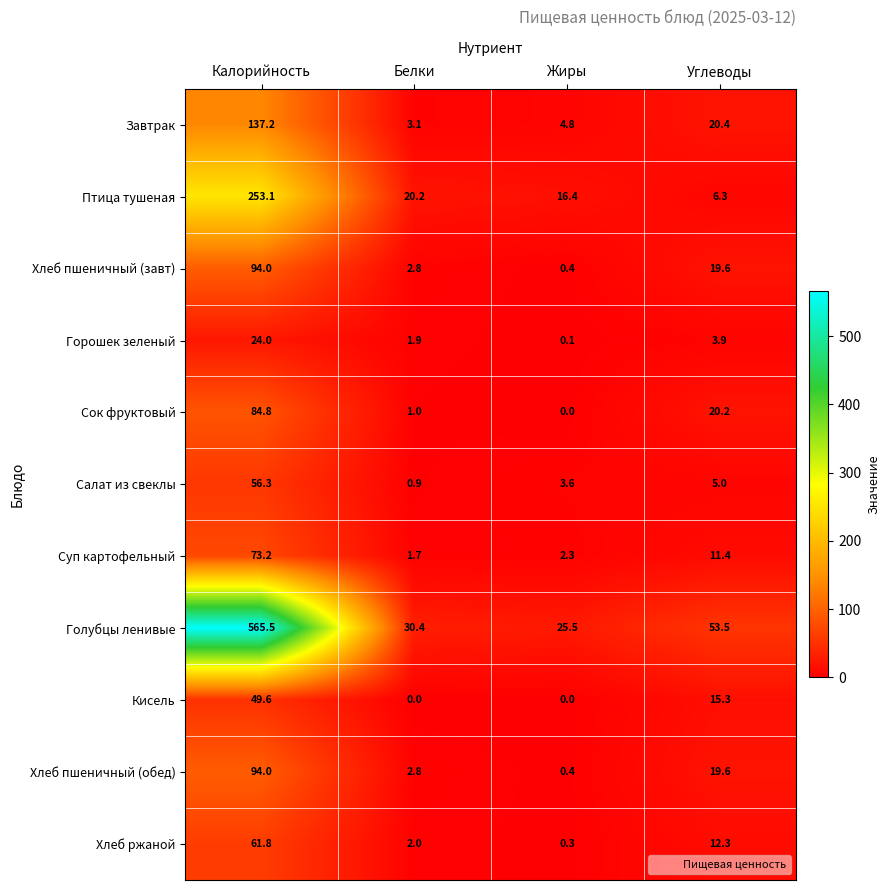

Where does the Хлеб пшеничный (завт) series first go above 19?

Калорийность